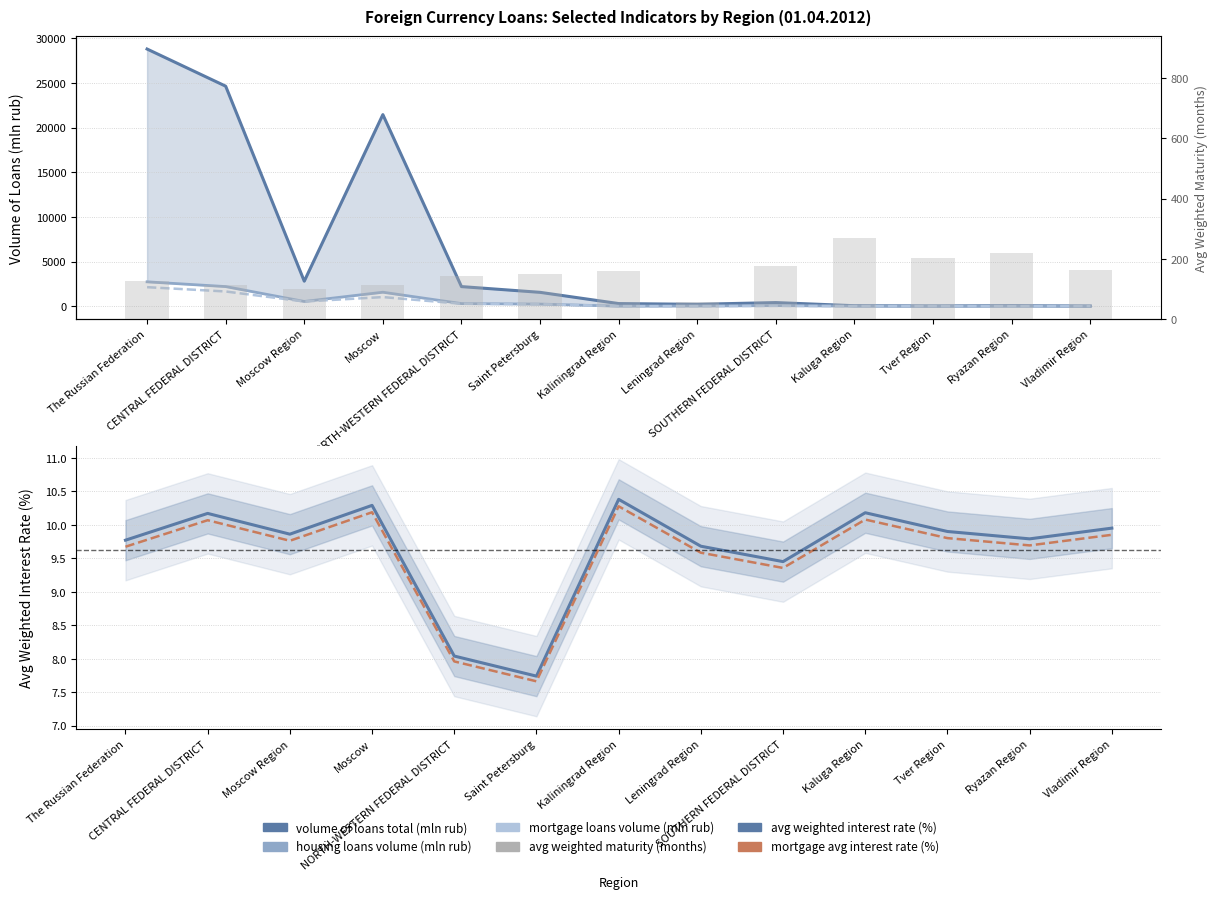

At how many categories does at least one series exceed 13822?

3